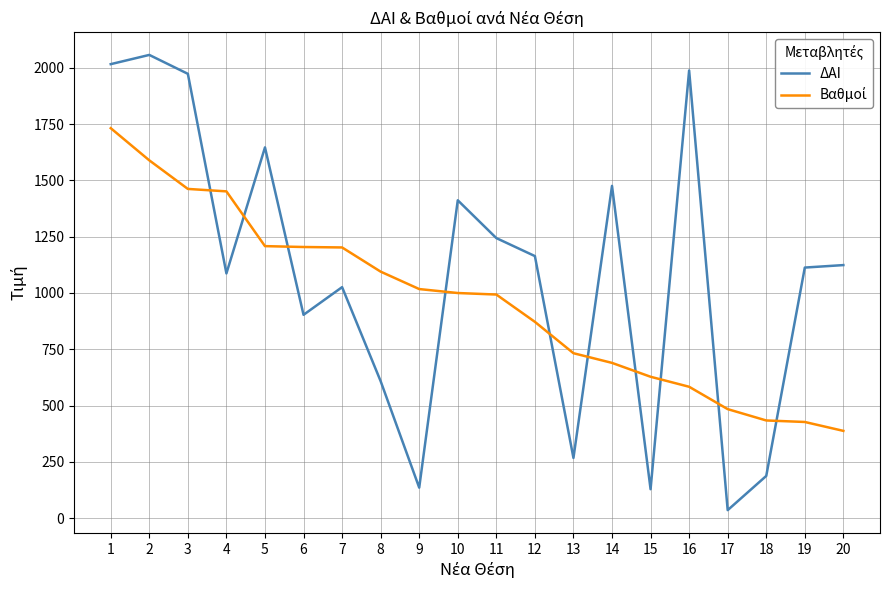

What is the maximum value shown in the chart?

2058.0